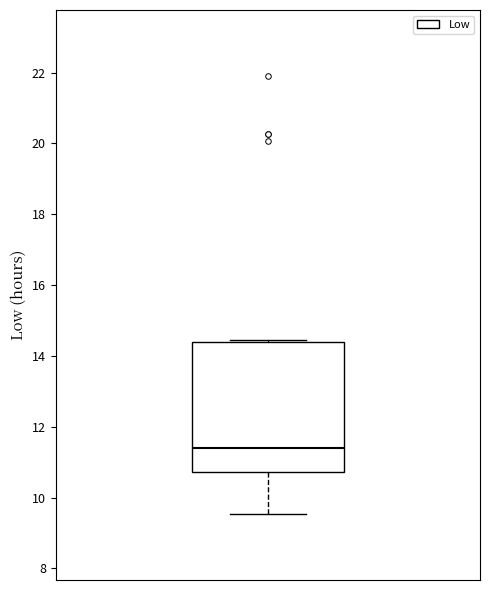

Read this box plot against the y-axis: the position of the median line, the range covered by the box, and the ends of both whiskers. The values are not printed on the chart, so give them approximately, as read against the axis.

median 11.4, box 10.8 to 14.4, whiskers 9.6 to 14.4